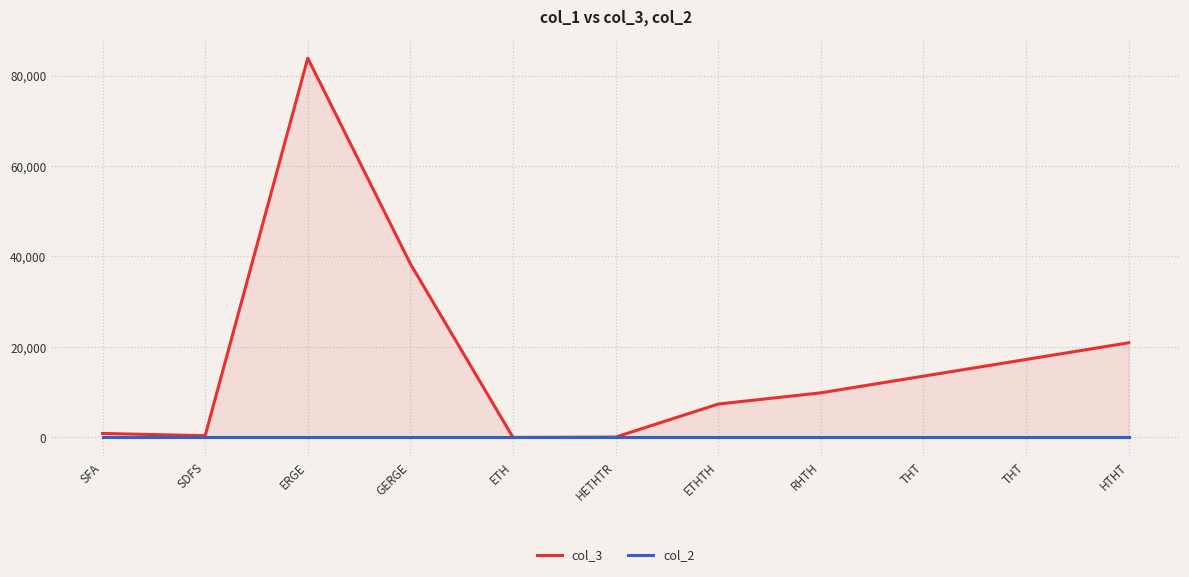

Which category has the highest value in the col_3 series?

ERGE